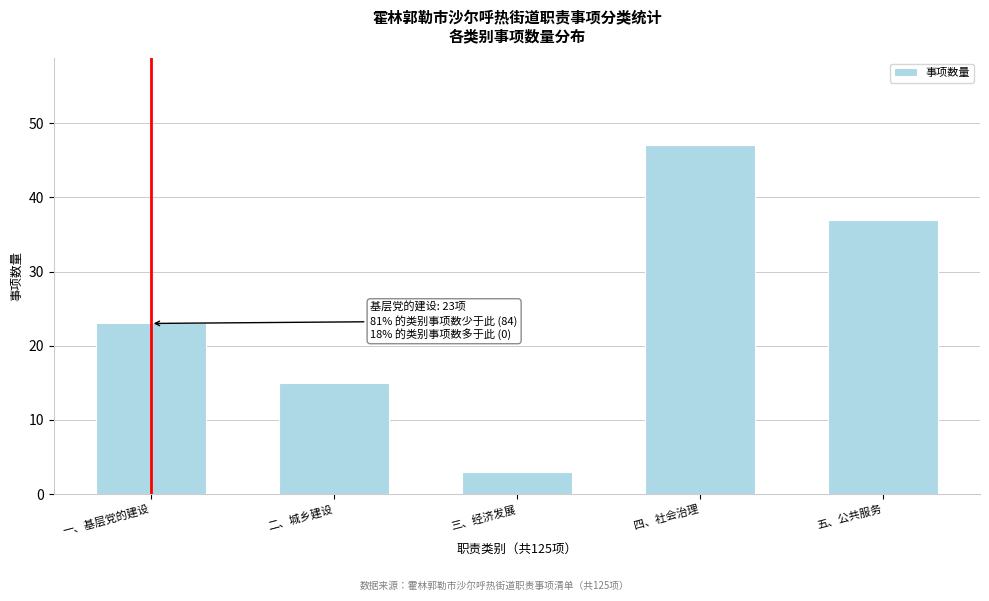

Reading right to left, list all the values displayed in this chart.

37	47	3	15	23